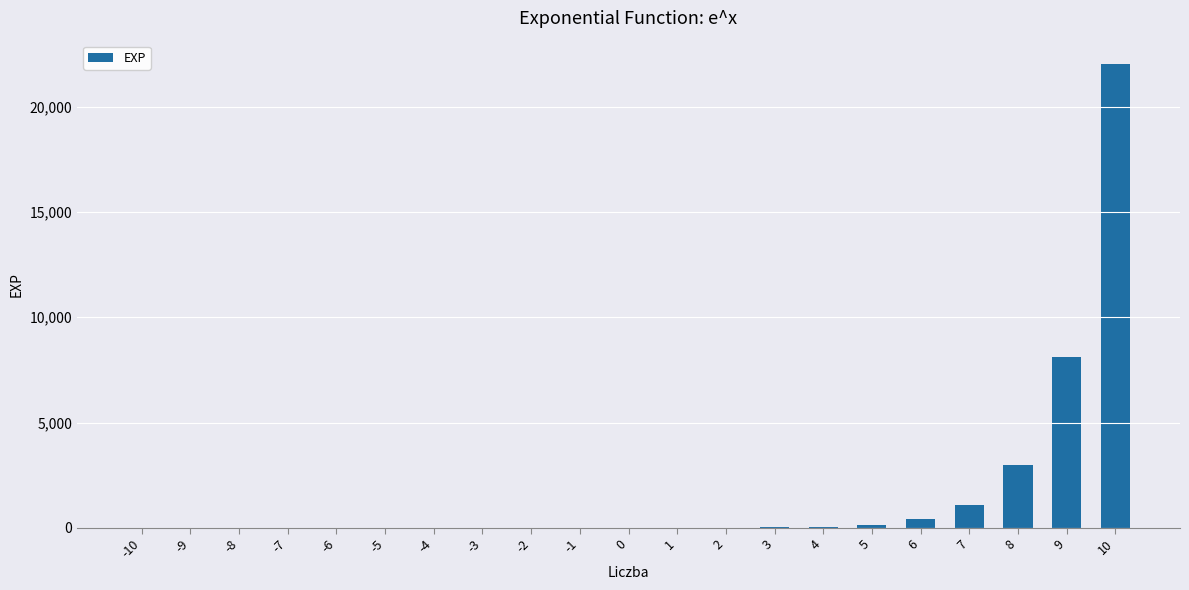

The value at 9 is 8103.1. True or false?

True